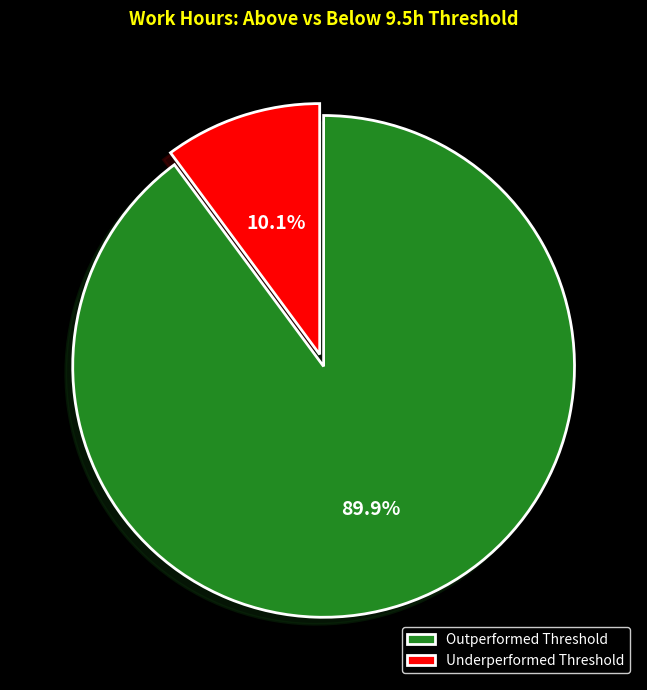

Rank the categories by value from lowest to highest.

Underperformed Threshold, Outperformed Threshold